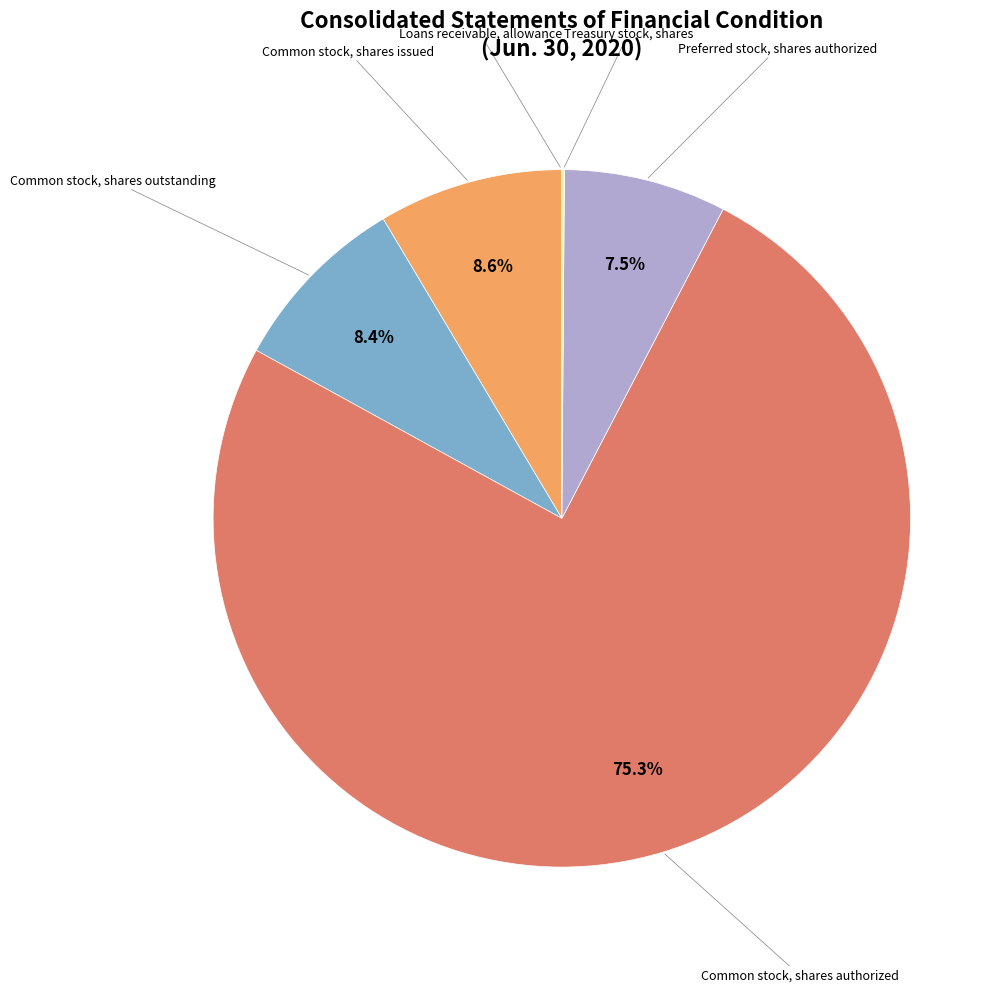

Which slice is the largest?

Common stock, shares authorized